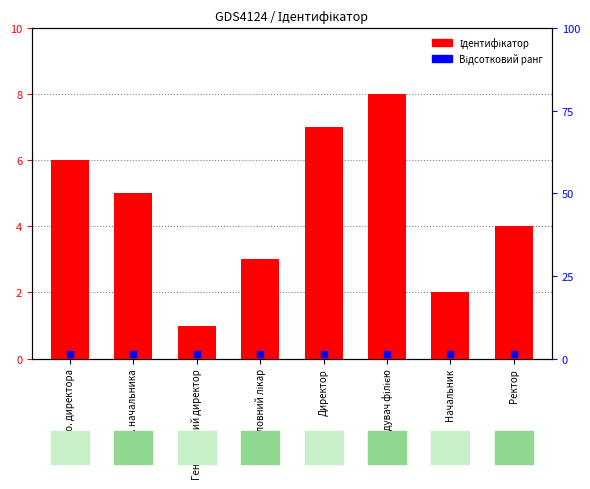

How many values are below 5?

4